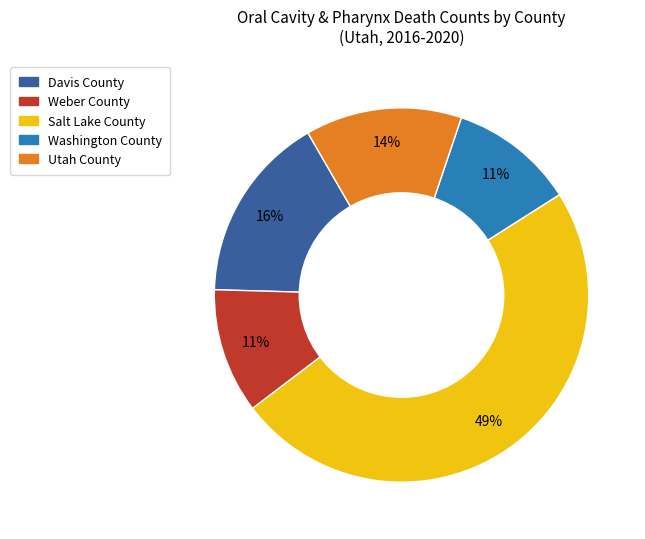

Which slice is the largest?

Salt Lake County